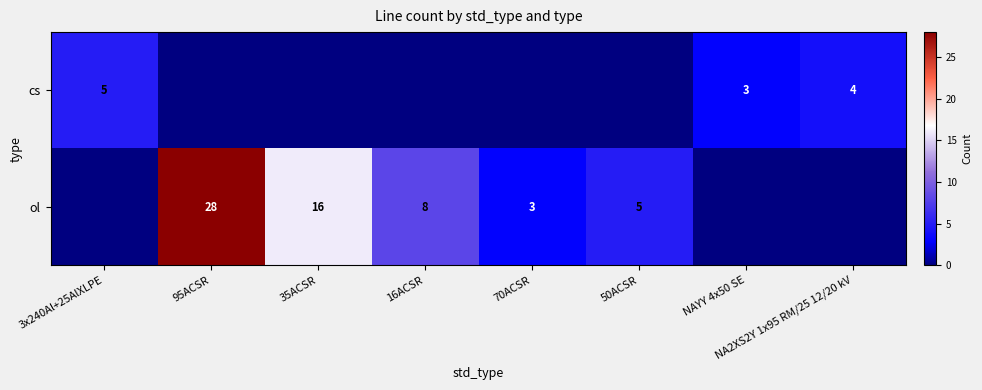

True or false: ol has a value of 3 at 70ACSR.

True